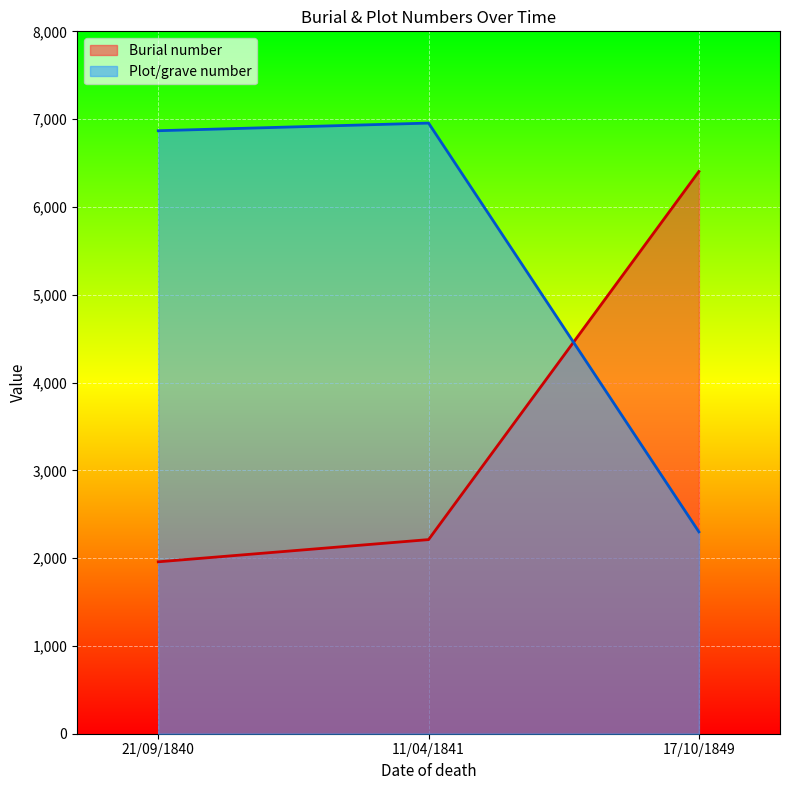

How many lines are shown in the chart?

2